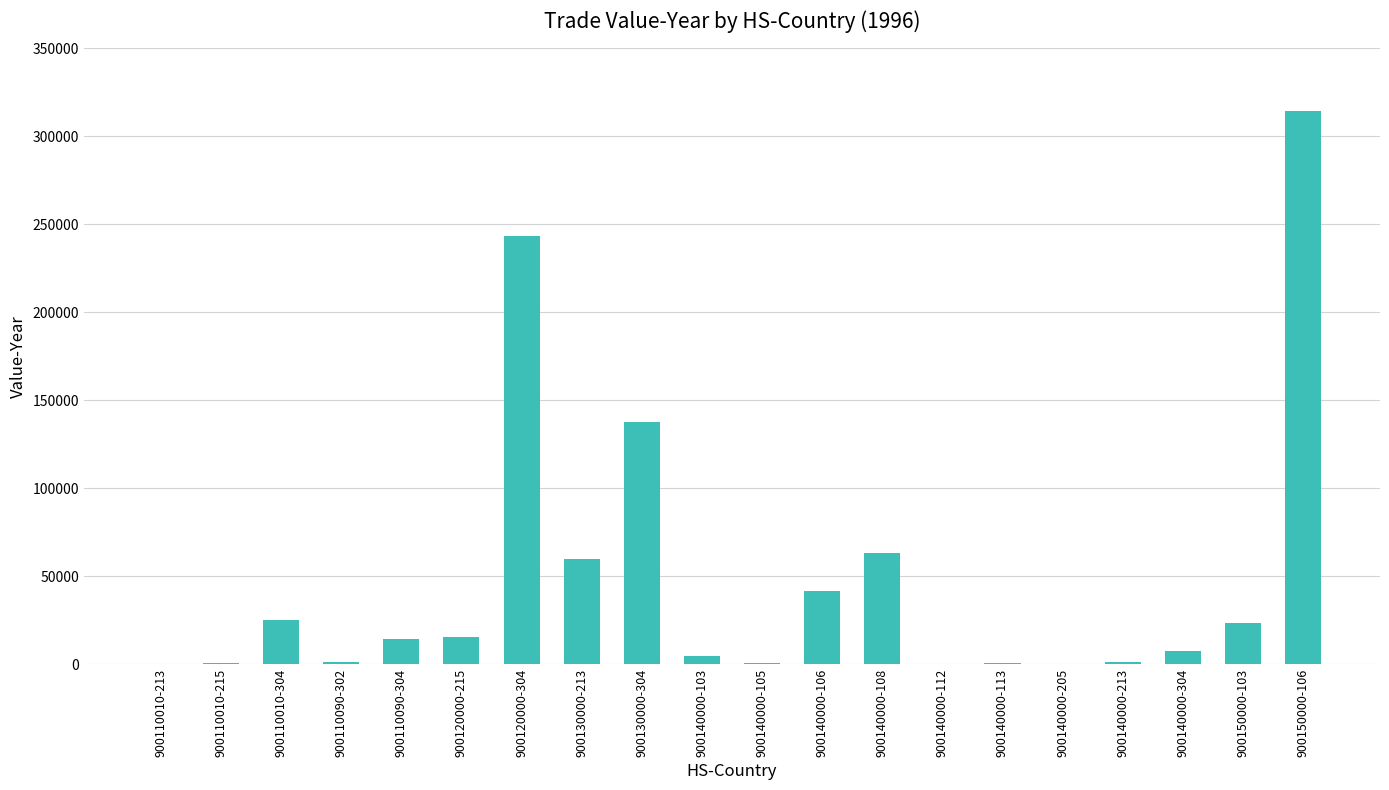

Where is the data nearest to the value 157332?

900130000-304